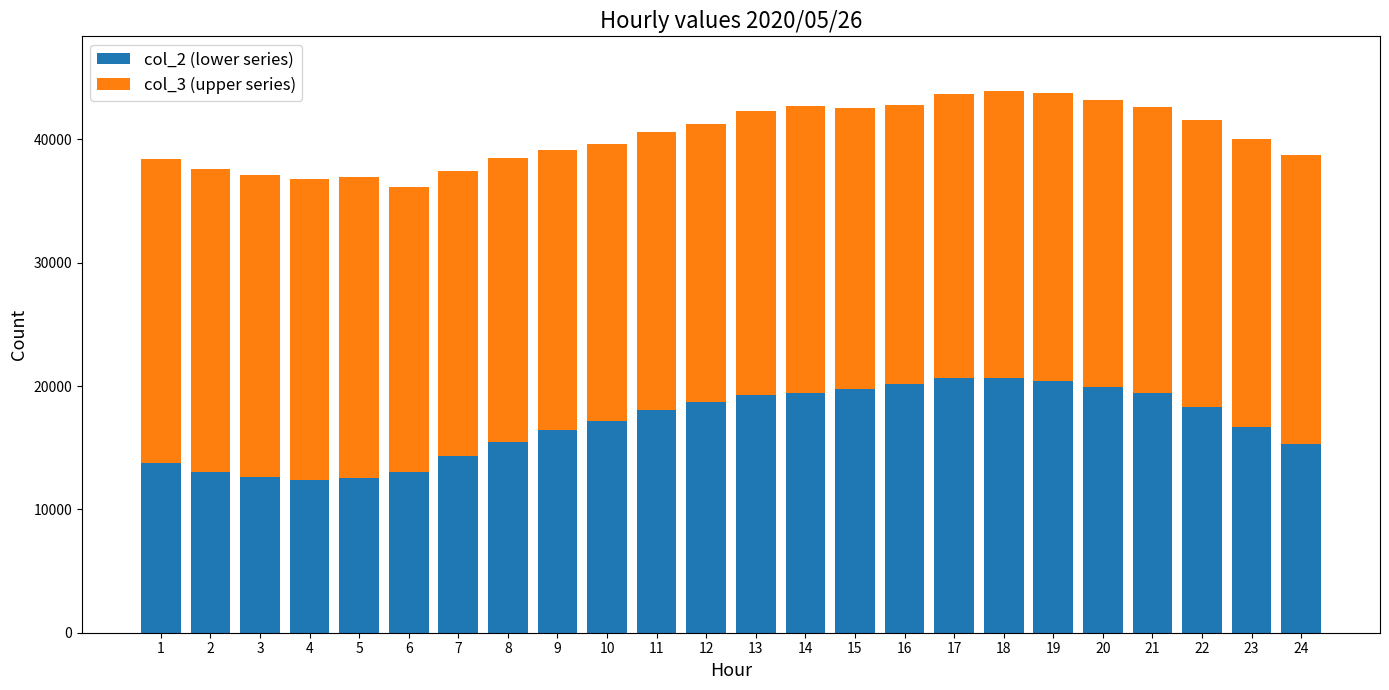

What is the total value across all series at 21?

42593